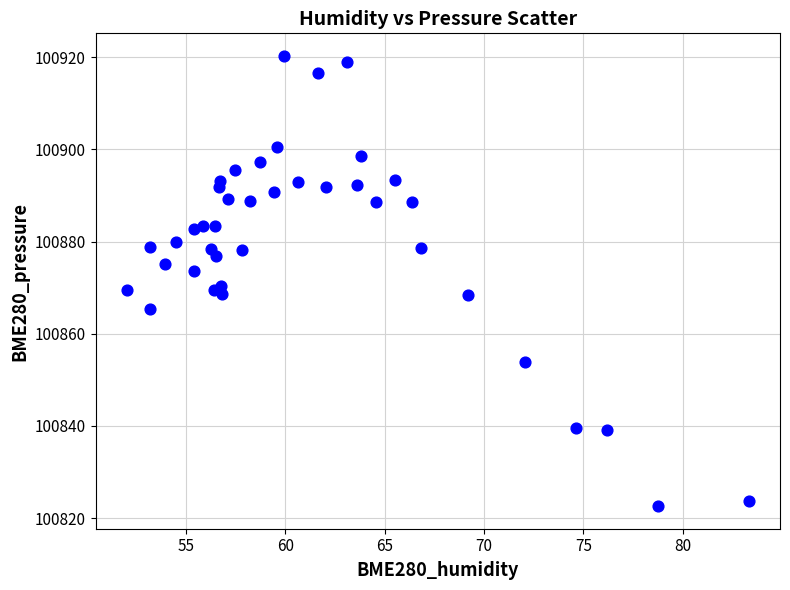

What is the range of Y values (max minus min)?

97.7